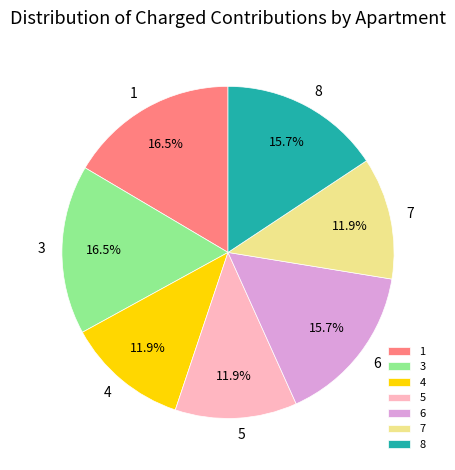

What is the ratio of the value at 6 to the value at 3?

1.0